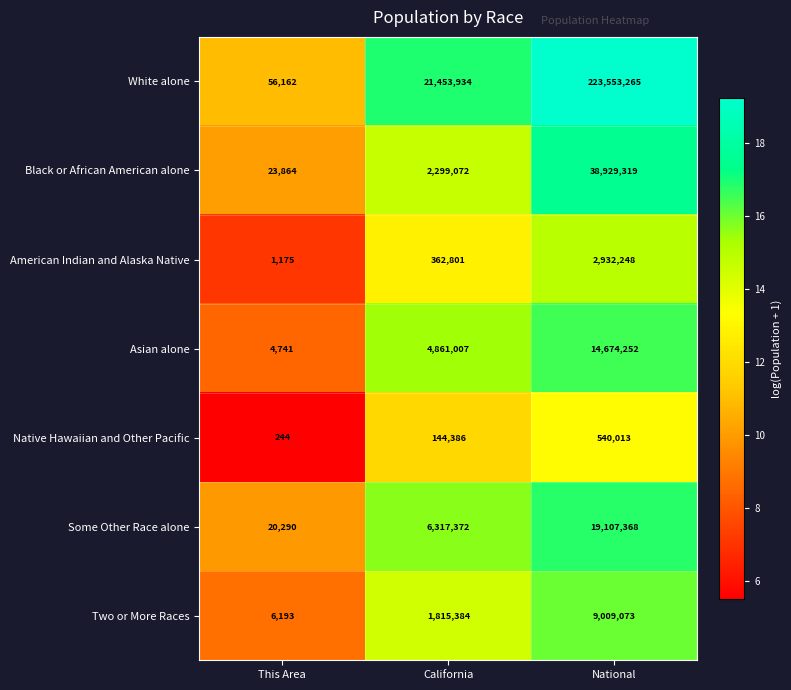

What is the smallest value displayed?

244